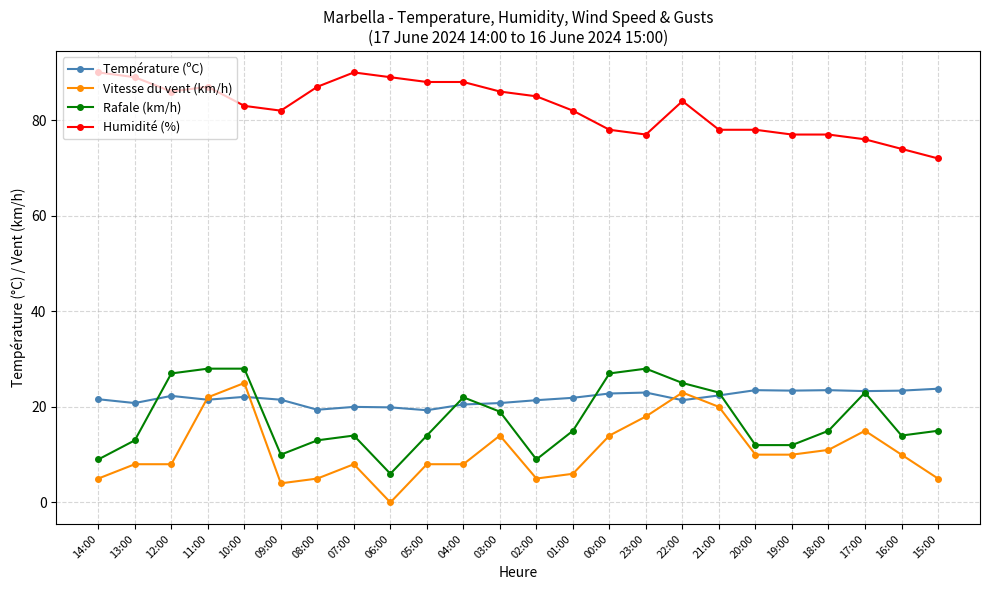

What is the sum of the Vitesse du vent (km/h) values at 01:00 and 08:00?

11.0